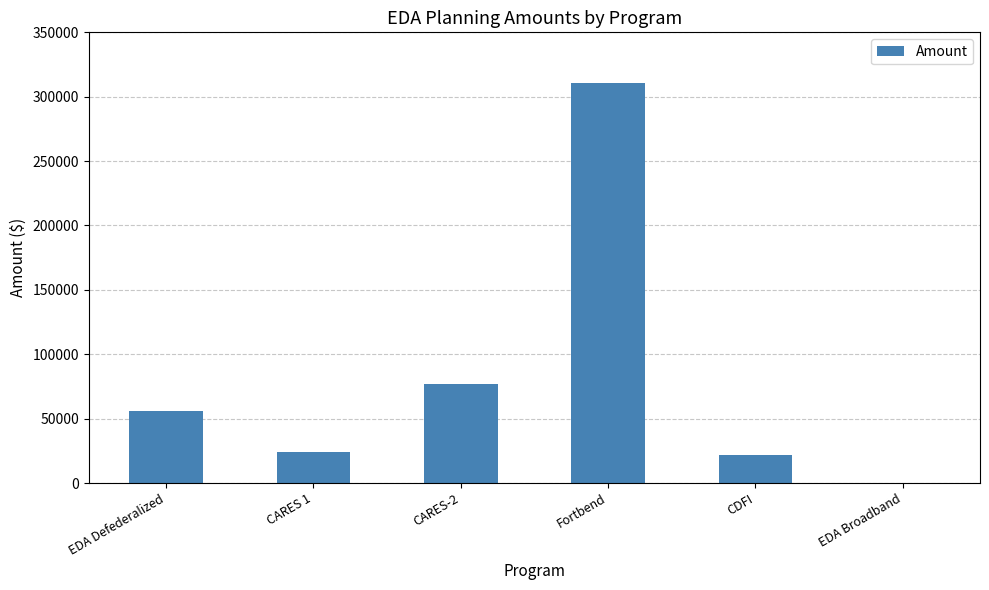

Between CDFI and EDA Defederalized, which is larger?

EDA Defederalized